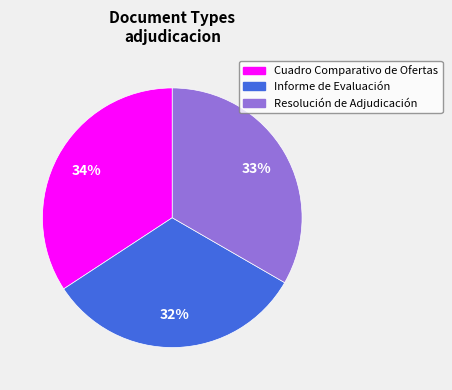

What is the smallest slice in the pie chart?

Informe de Evaluación